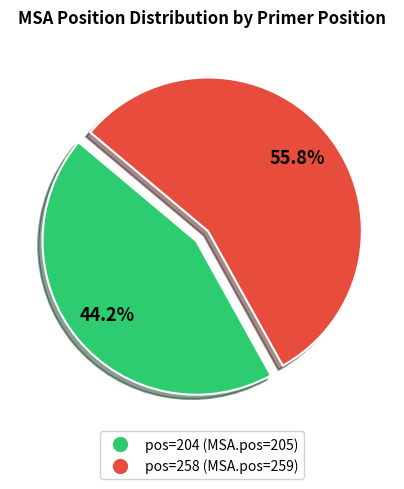

Which has a higher value, pos=204 (MSA.pos=205) or pos=258 (MSA.pos=259)?

pos=258 (MSA.pos=259)